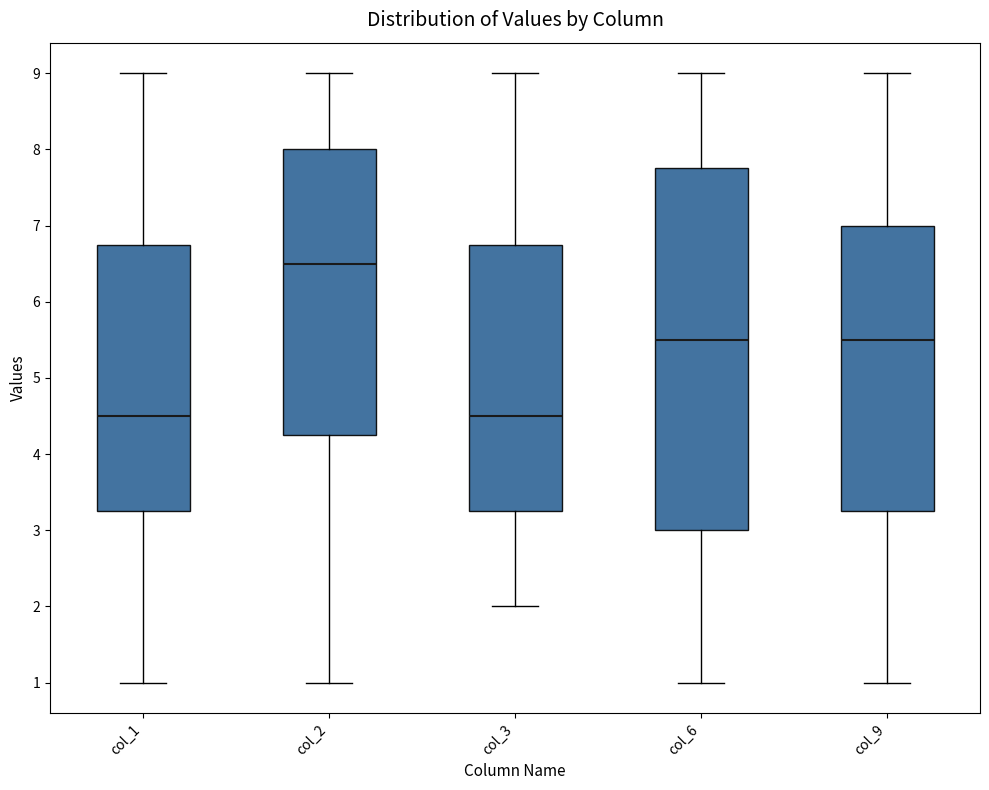

Which box's median line is the highest?

col_2